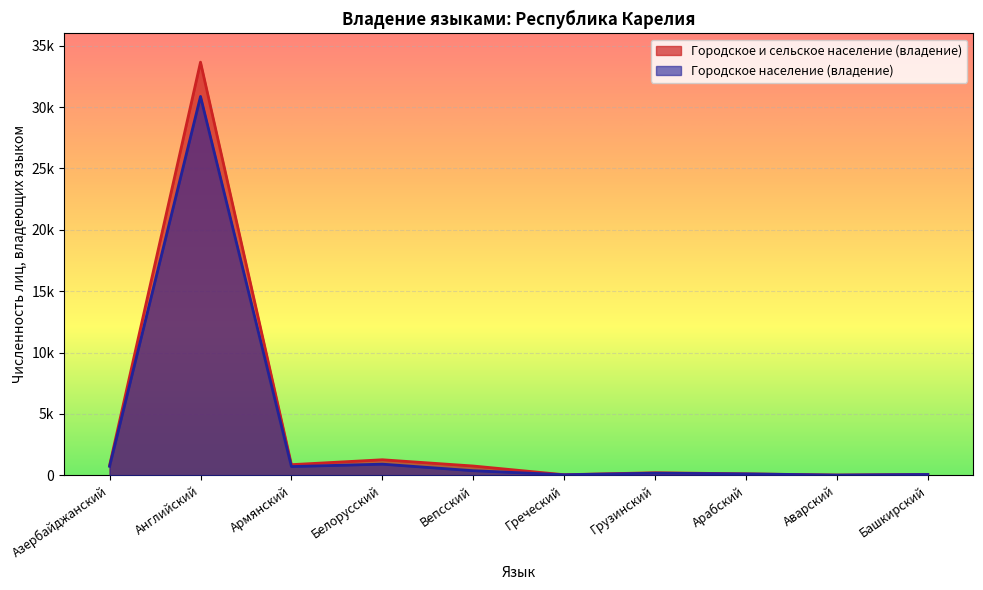

What is the total value across all series at Грузинский?

379